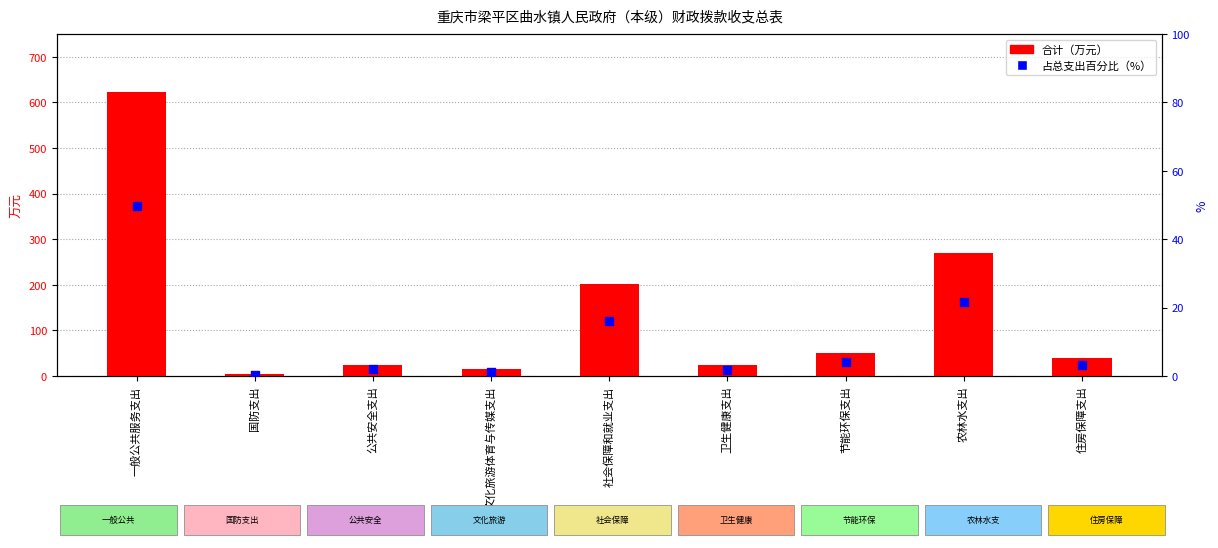

At how many categories does at least one series exceed 598?

1